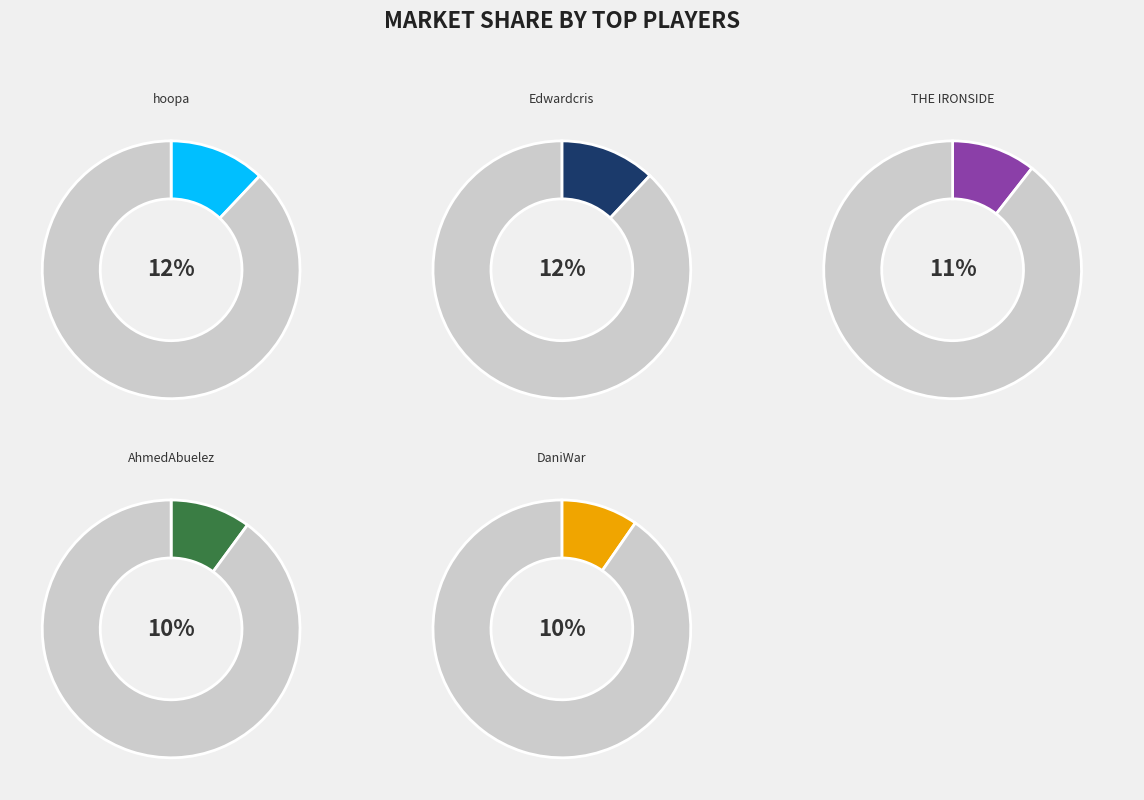

Count the number of slices in the pie.

10